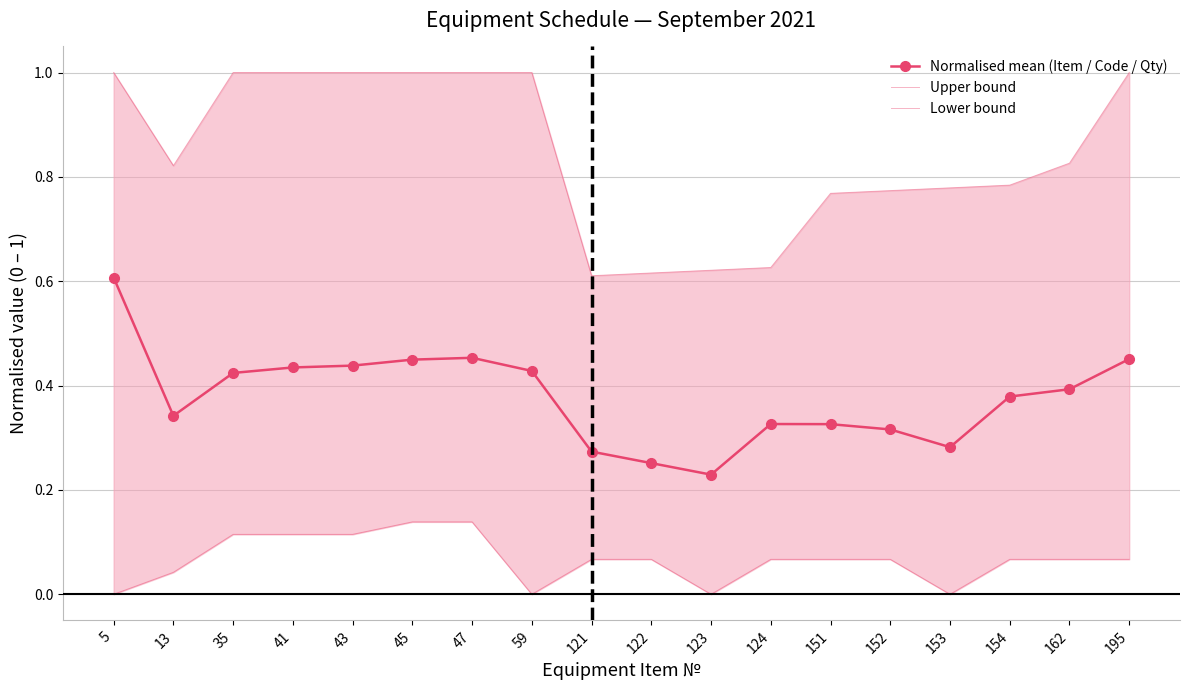

Where is the first local minimum for Upper bound?

13